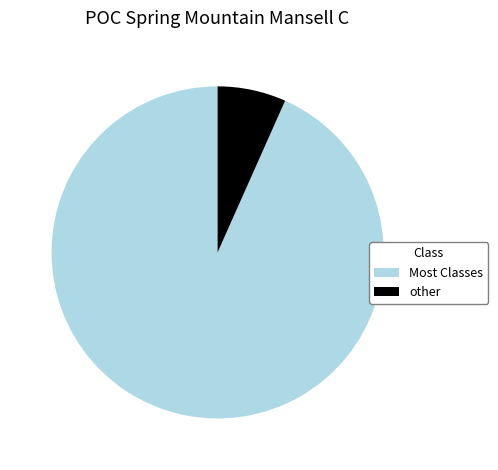

Is other the majority of the pie?

No